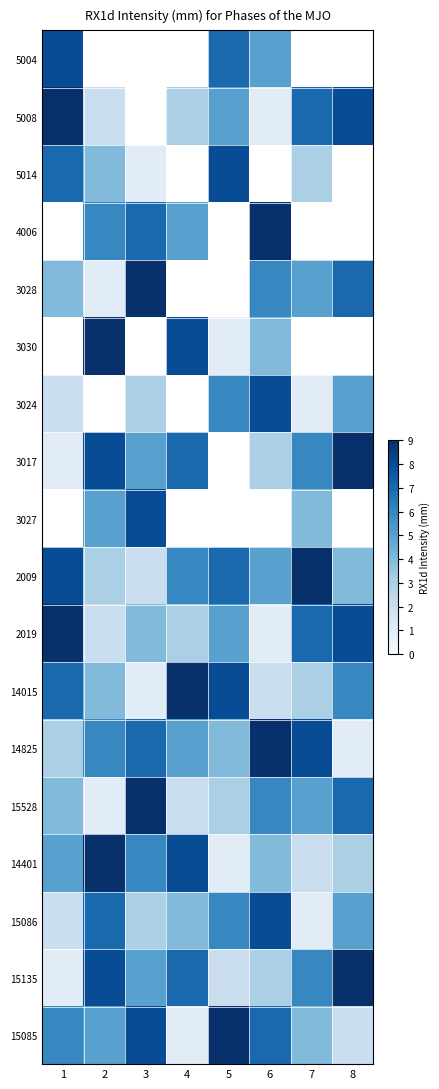

Which label corresponds to the largest value in the chart?

1